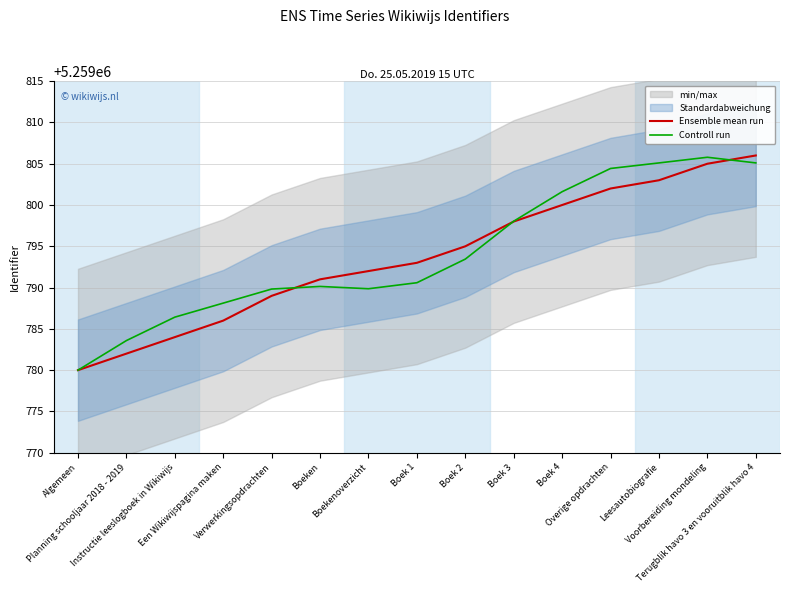

How many lines are shown in the chart?

2